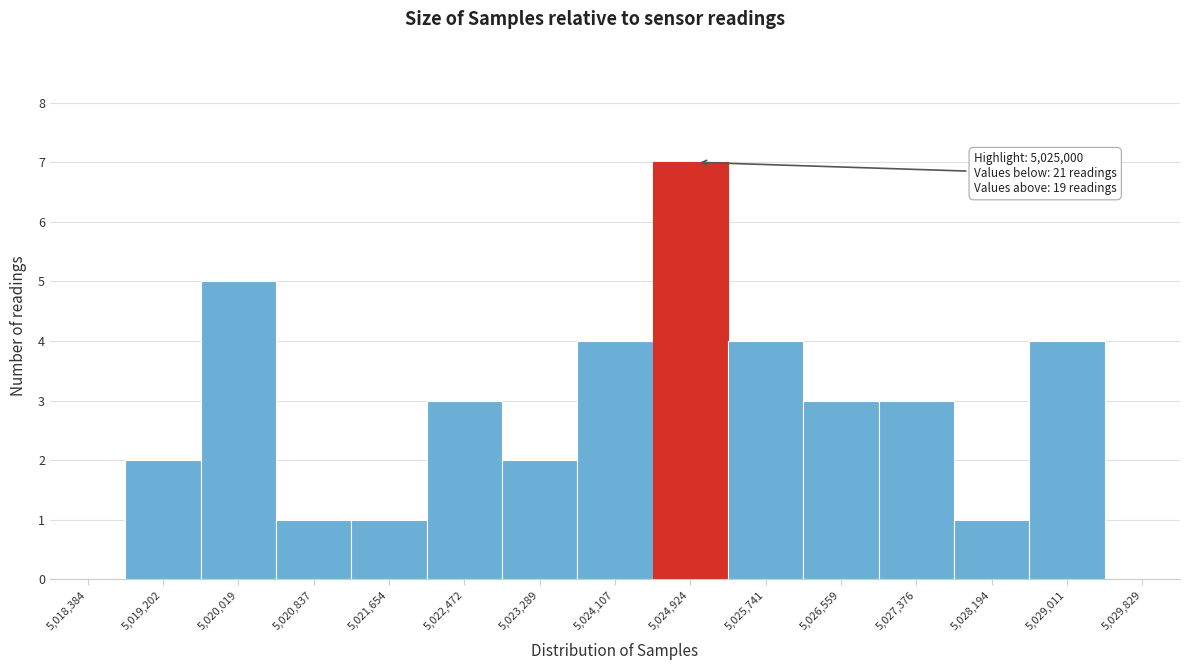

Over which range of the x-axis is the bar tallest?

5024500 to 5025300